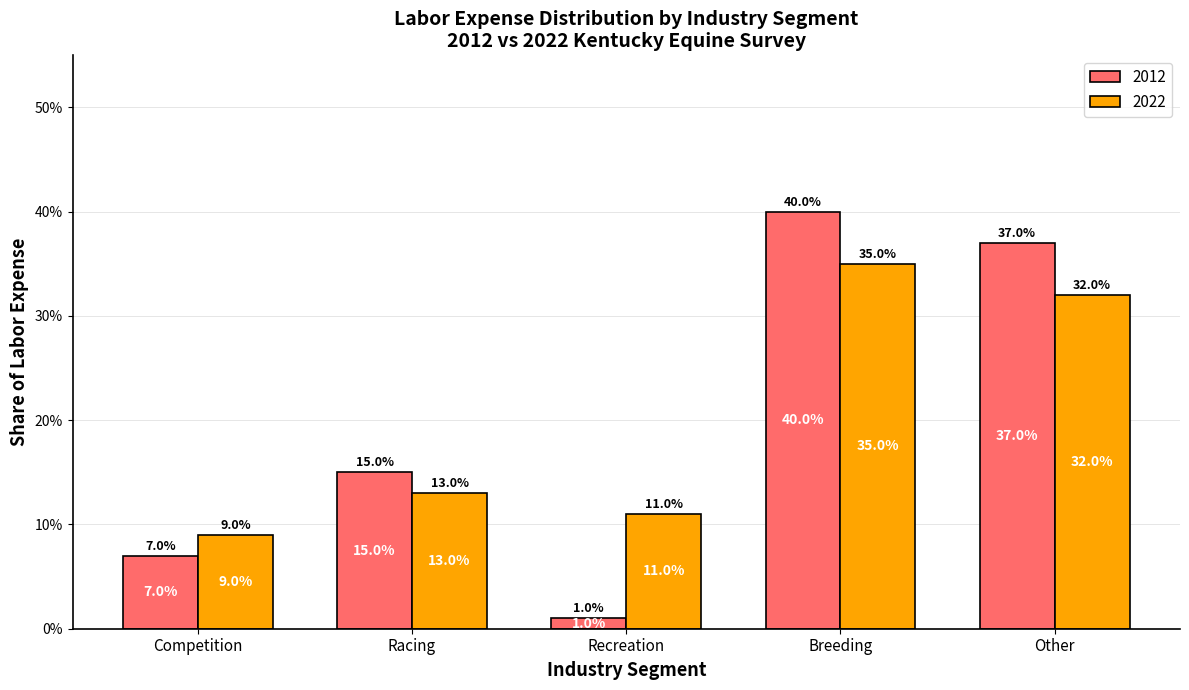

Is the value of 2022 at Racing greater than the value of 2012 at Other?

No